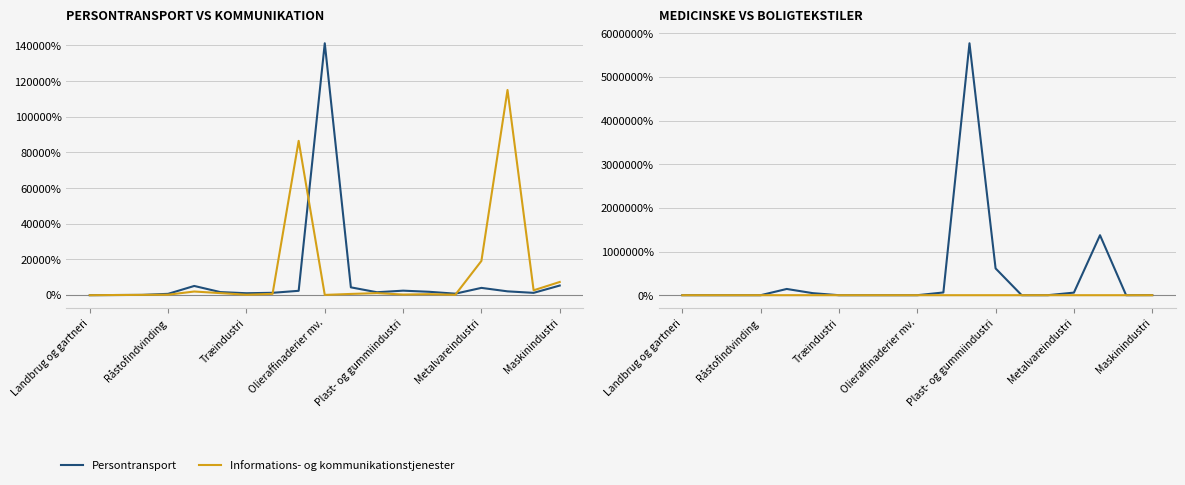

What position from the right is 17?

2